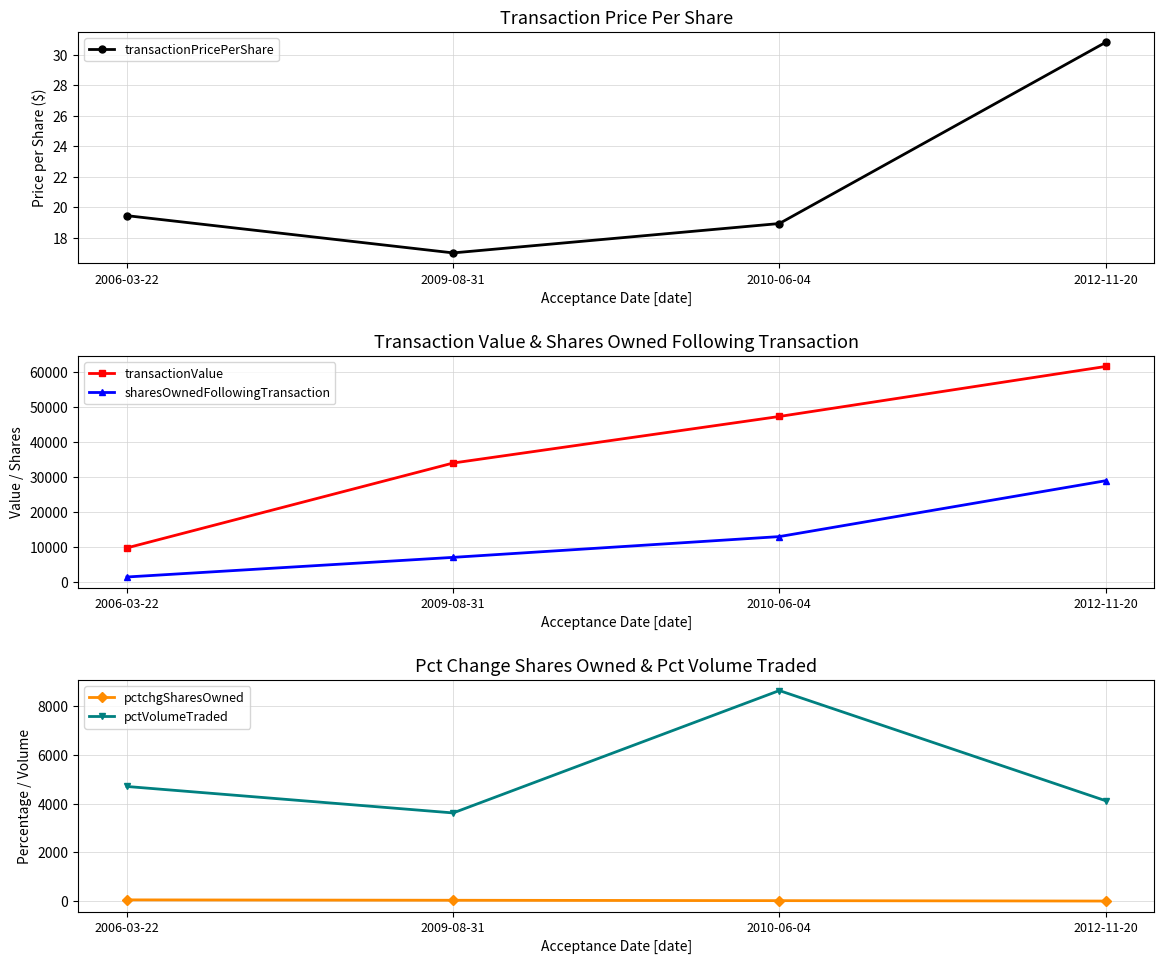

What is the difference between the maximum and second lowest values in the pctVolumeTraded series?

4517